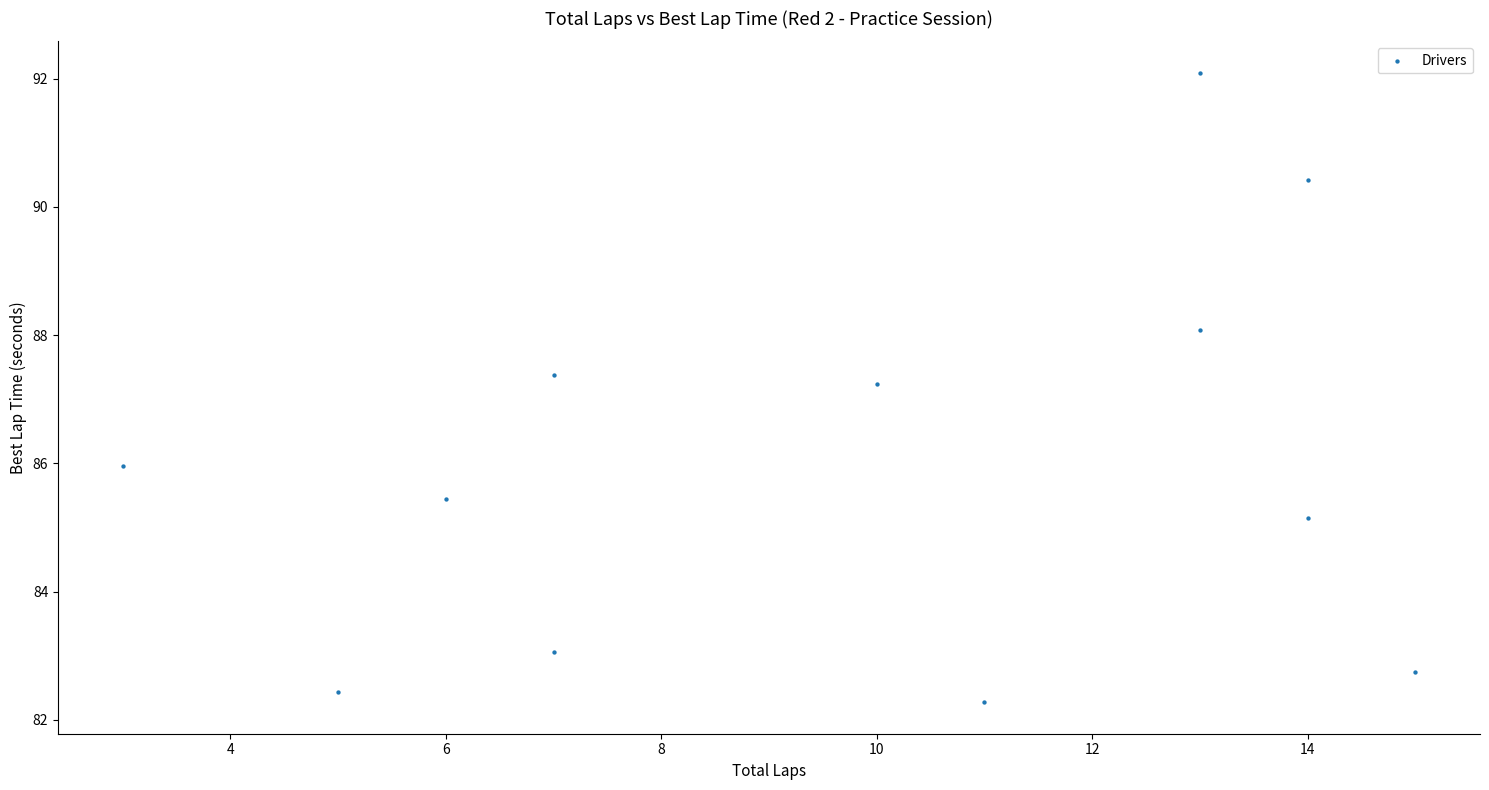

What Y value in the scatter plot is closest to 87?

87.2